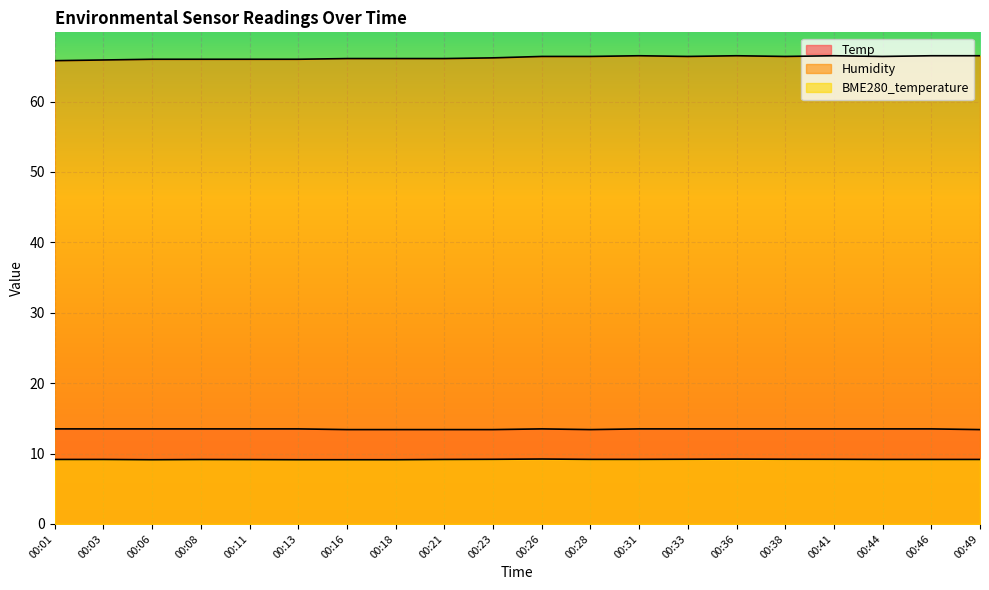

Reading left to right, transcribe all the data shown in this chart.

Temp: 00:01=13.5	00:03=13.5	00:06=13.5	00:08=13.5	00:11=13.5	00:13=13.5	00:16=13.4	00:18=13.4	00:21=13.4	00:23=13.4	00:26=13.5	00:28=13.4	00:31=13.5	00:33=13.5	00:36=13.5	00:38=13.5	00:41=13.5	00:44=13.5	00:46=13.5	00:49=13.4
Humidity: 00:01=65.8	00:03=65.9	00:06=66.0	00:08=66.0	00:11=66.0	00:13=66.0	00:16=66.1	00:18=66.1	00:21=66.1	00:23=66.2	00:26=66.4	00:28=66.4	00:31=66.5	00:33=66.4	00:36=66.5	00:38=66.4	00:41=66.5	00:44=66.4	00:46=66.5	00:49=66.5
BME280_temperature: 00:01=9.2	00:03=9.2	00:06=9.1	00:08=9.2	00:11=9.1	00:13=9.1	00:16=9.1	00:18=9.1	00:21=9.2	00:23=9.2	00:26=9.2	00:28=9.2	00:31=9.2	00:33=9.2	00:36=9.2	00:38=9.2	00:41=9.2	00:44=9.2	00:46=9.2	00:49=9.2